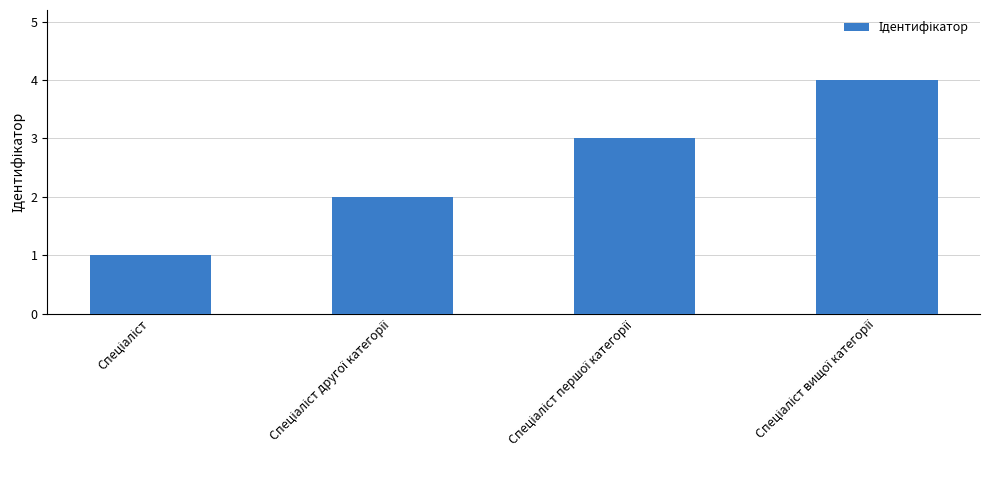

How many data points are less than 3?

2